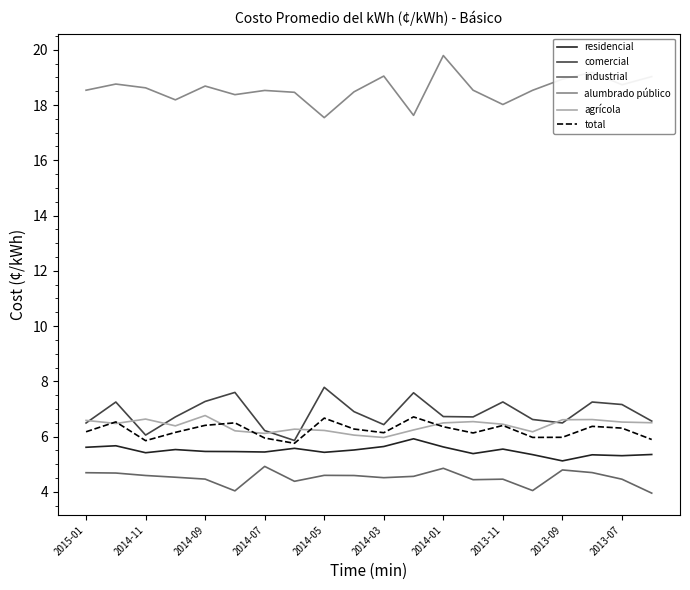

True or false: industrial and total intersect in this chart.

False